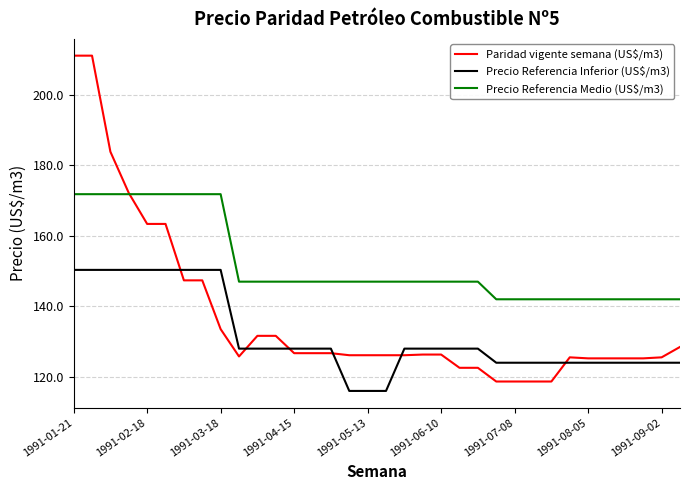

Which series has the largest range (max minus min)?

Paridad vigente semana (US$/m3)